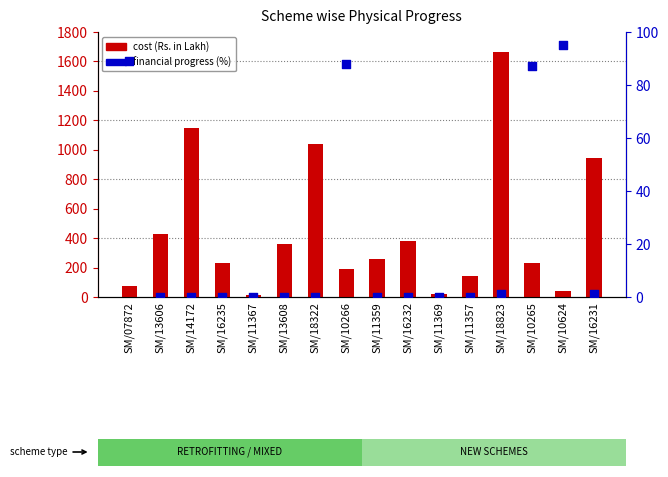

Which series contains the lowest Y value?

financial progress (%)